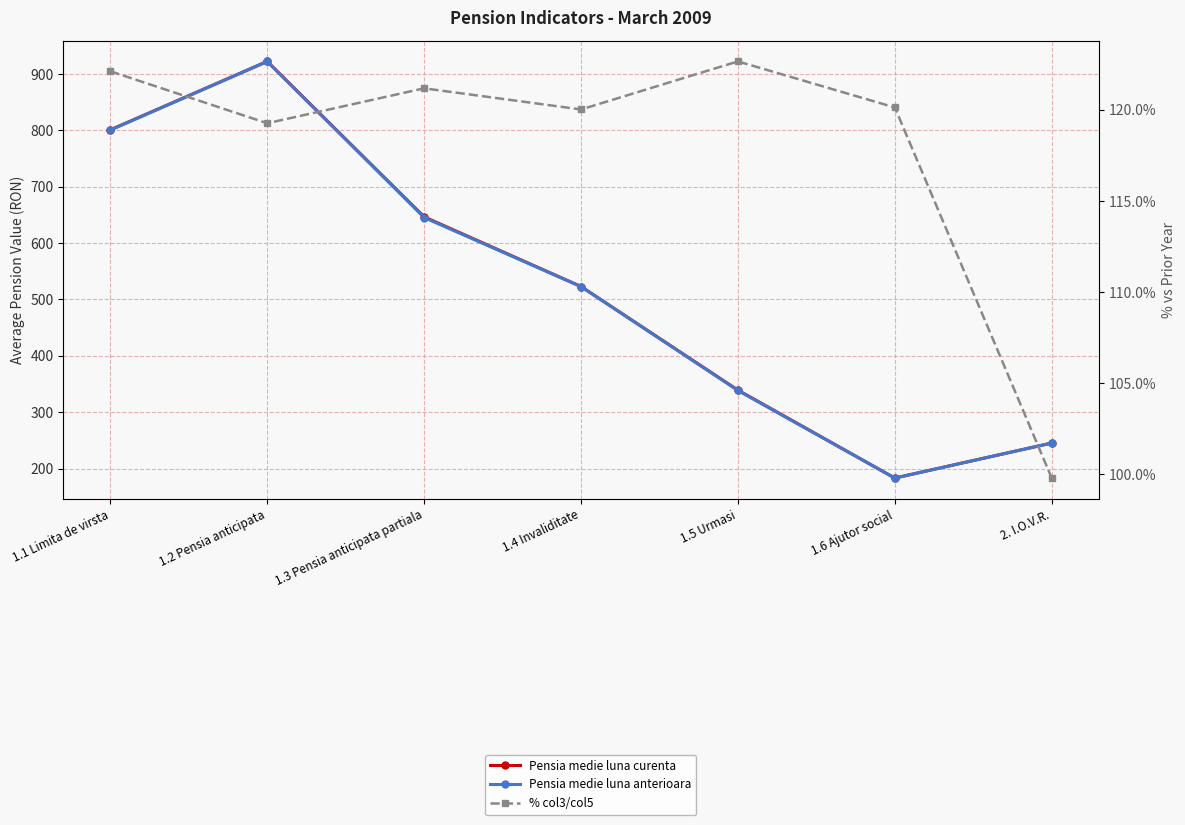

Where is the first local minimum for Pensia medie luna anterioara?

1.6 Ajutor social